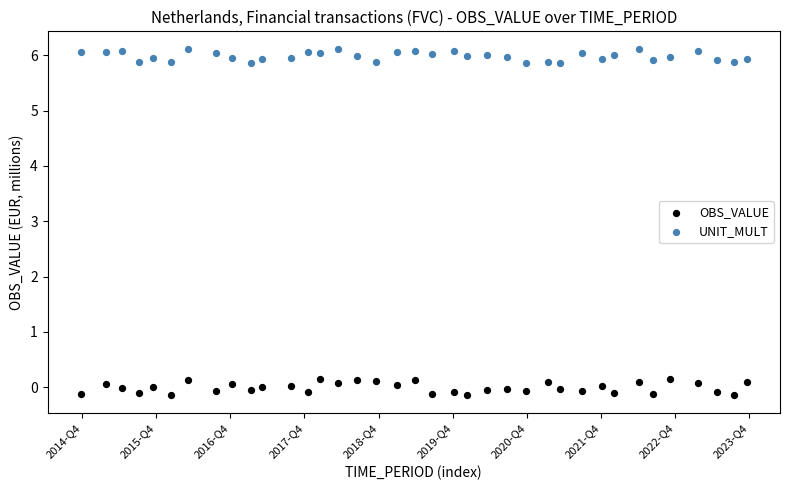

Which series reaches the minimum Y coordinate?

OBS_VALUE